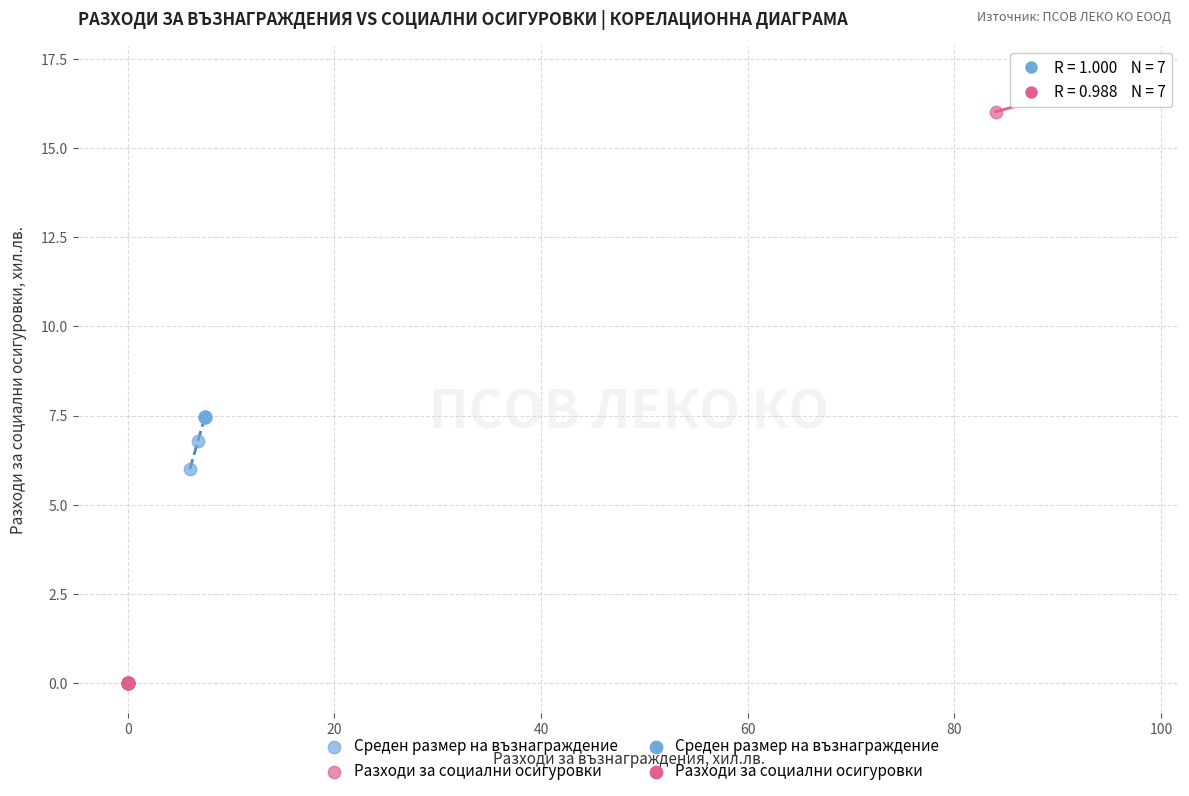

Which series has the largest Y range (max minus min)?

Разходи за социални осигуровки